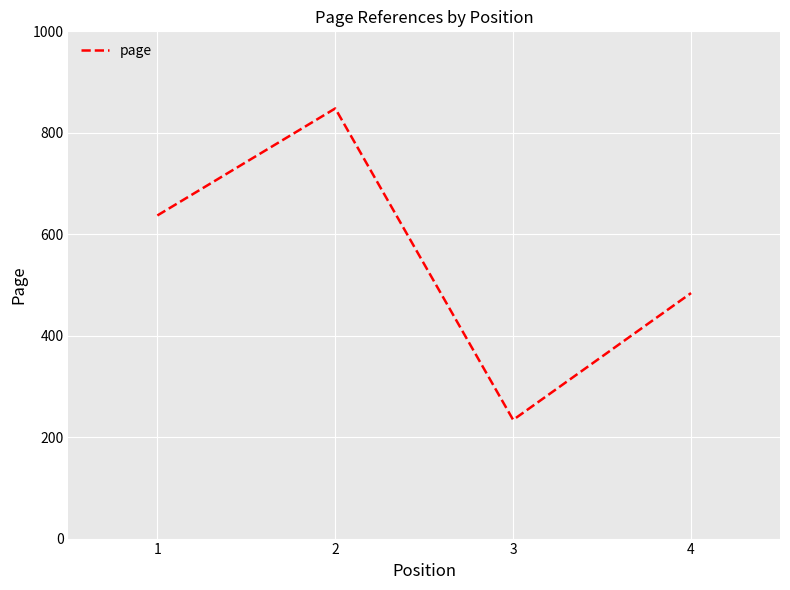

Where is the first local minimum?

3